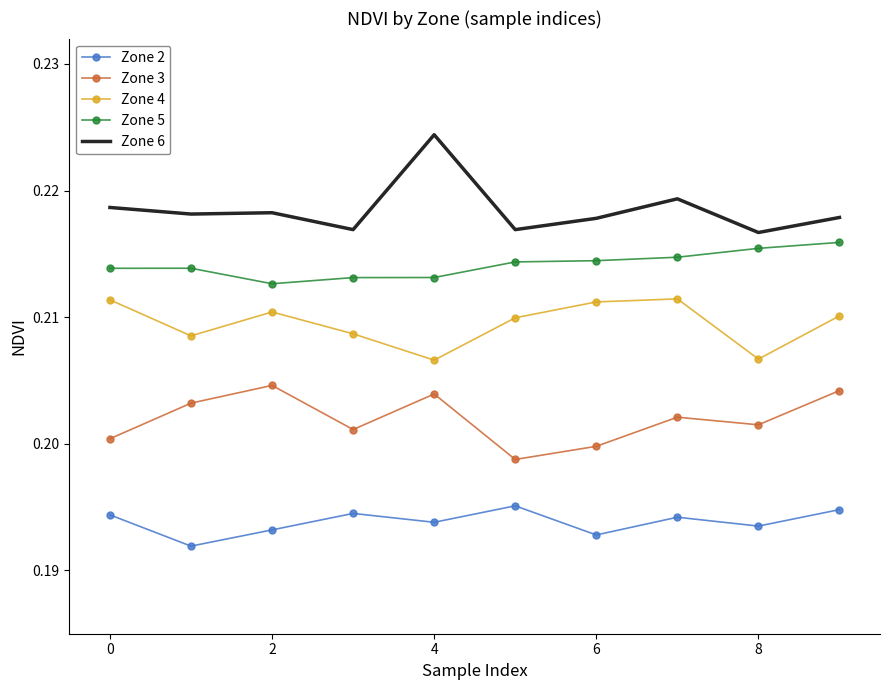

How many distinct data groups are displayed?

5